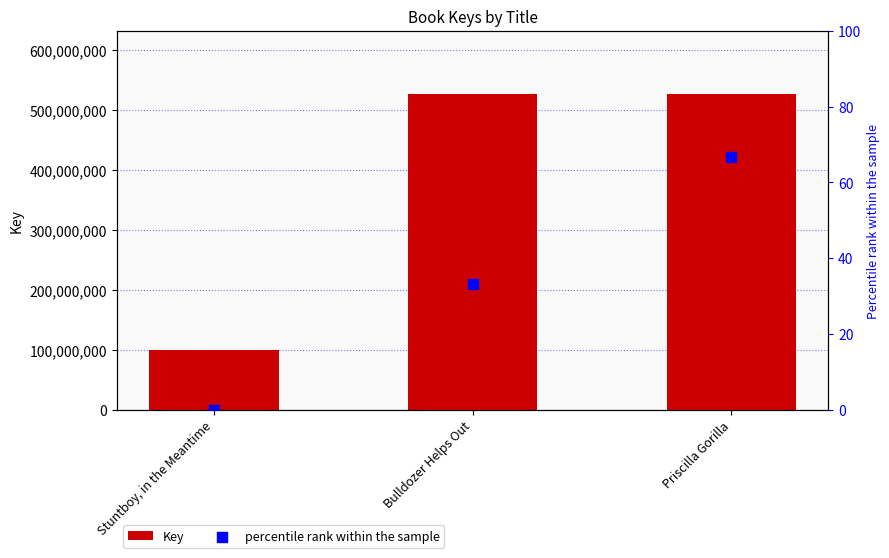

Which series has the largest total across all categories?

Key